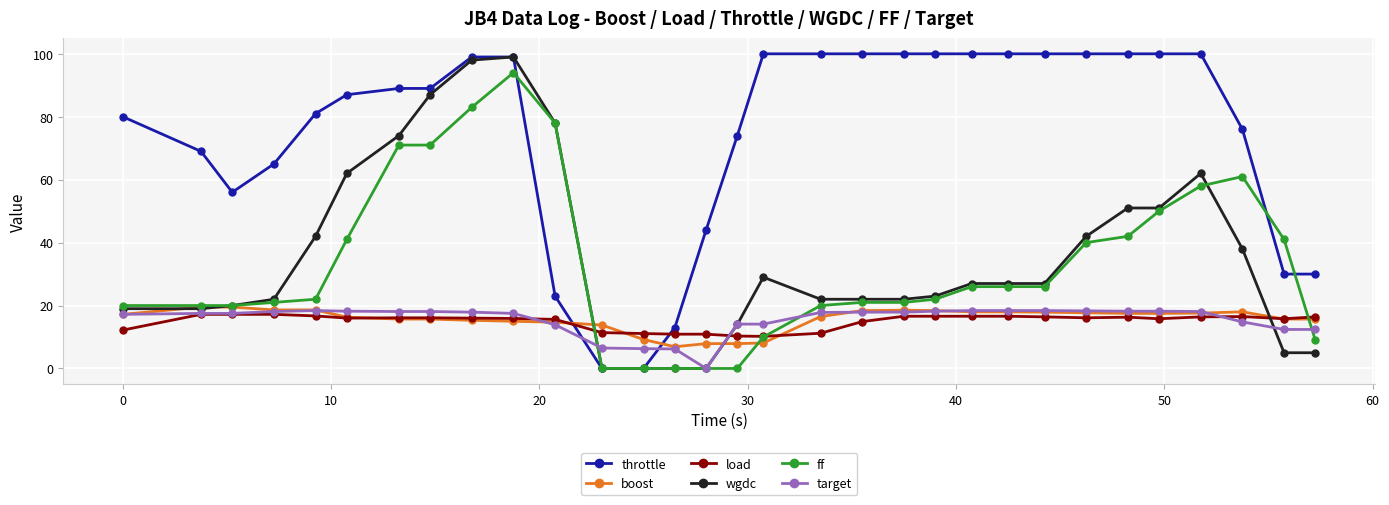

What is the highest value of the throttle series?

100.0